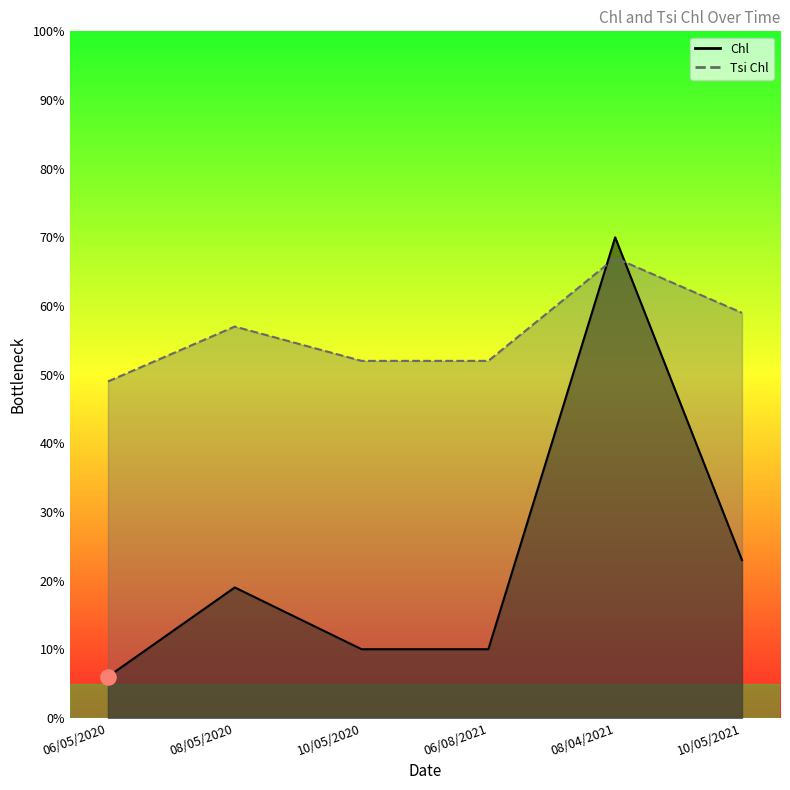

At how many categories does at least one series exceed 18?

6